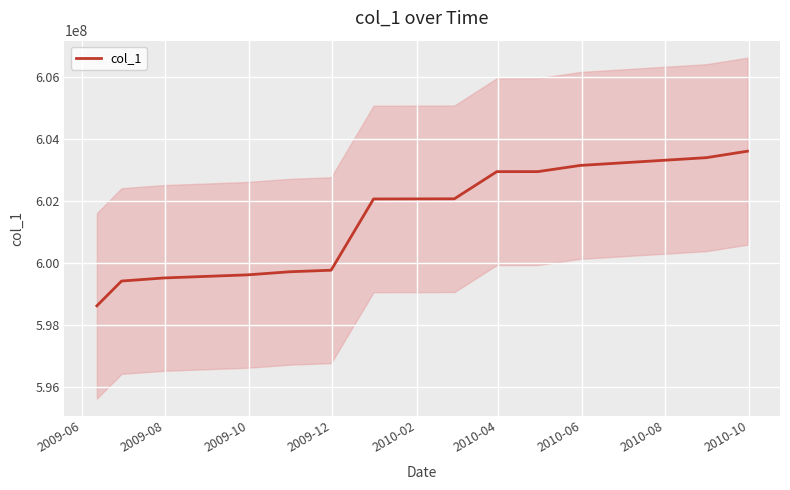

How many data points are less than 602074741?

6